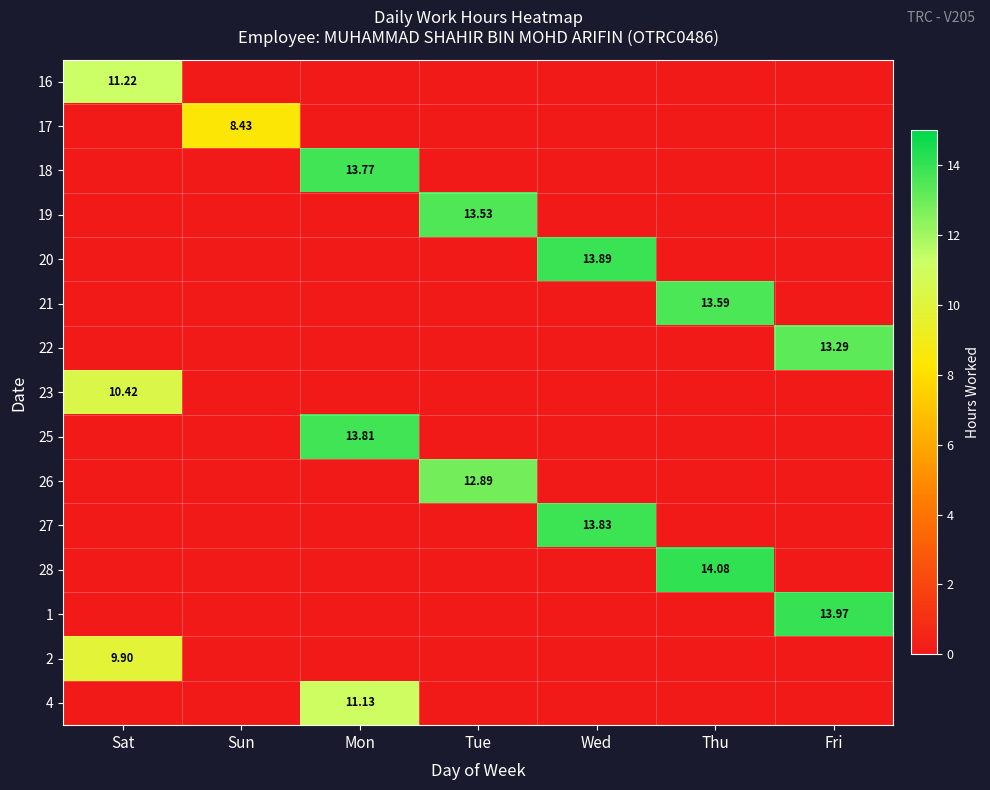

The 25 series shows -8.9 at Fri. True or false?

False